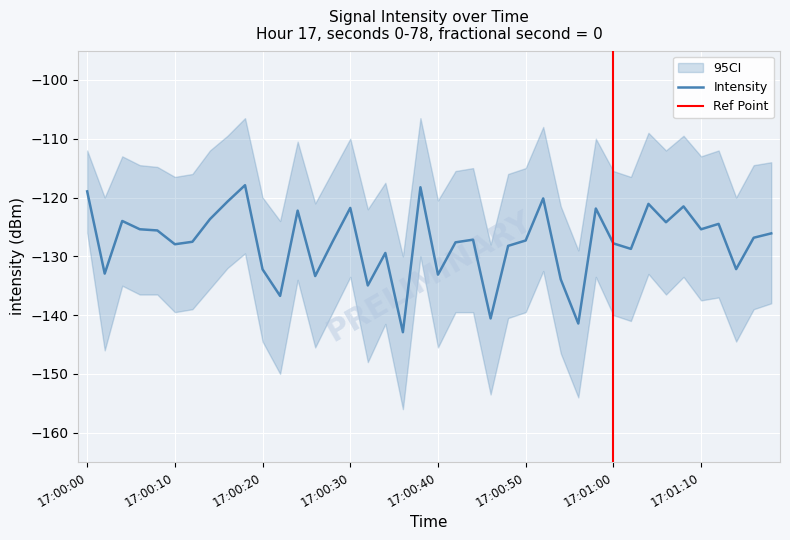

Is it true that Intensity equals -128.0 at 17:00:10?

True